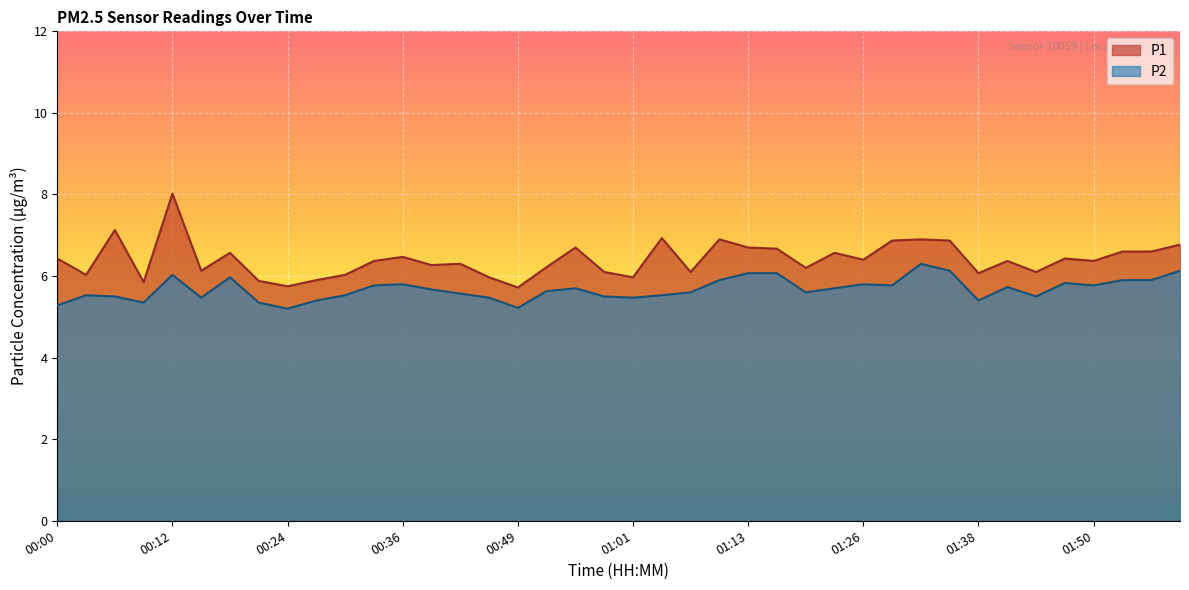

What is the total value across all series at 01:57?

12.5